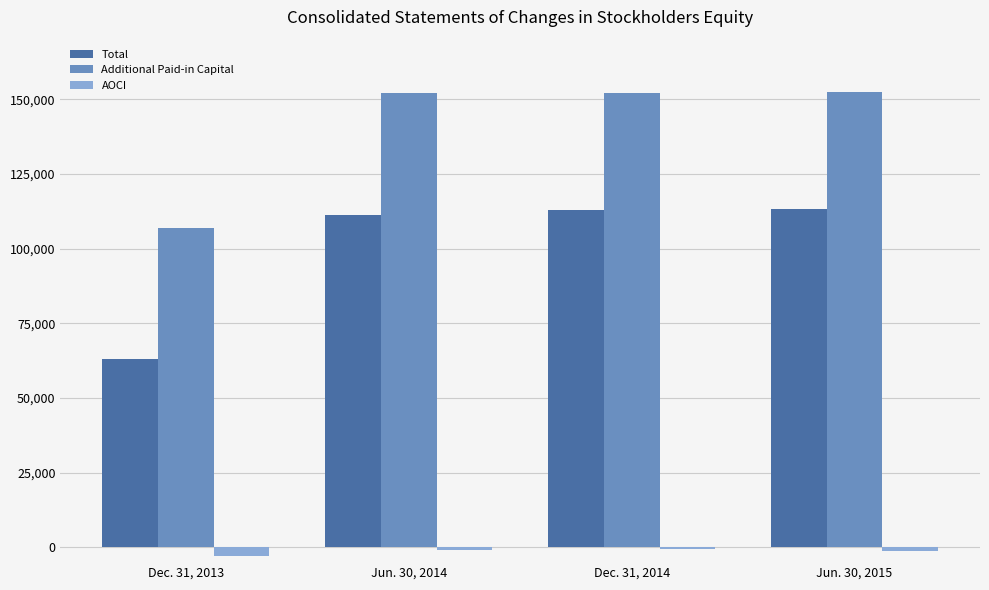

How many categories are shown in the chart?

4